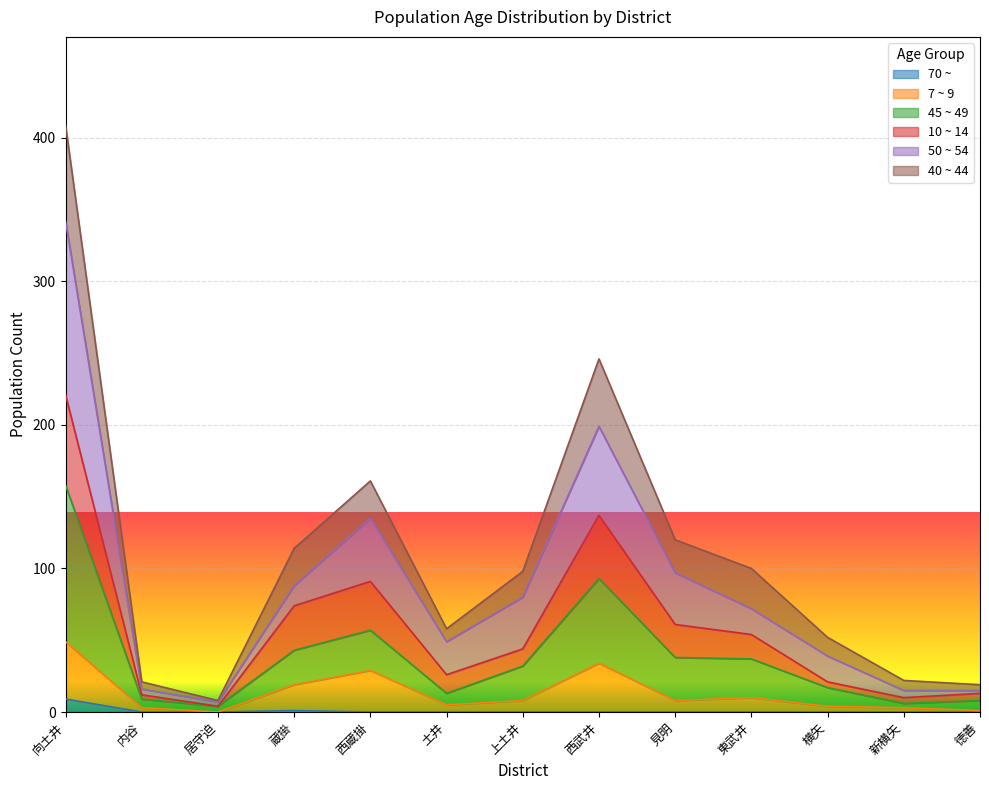

What is the maximum value for 7 ~ 9?

49